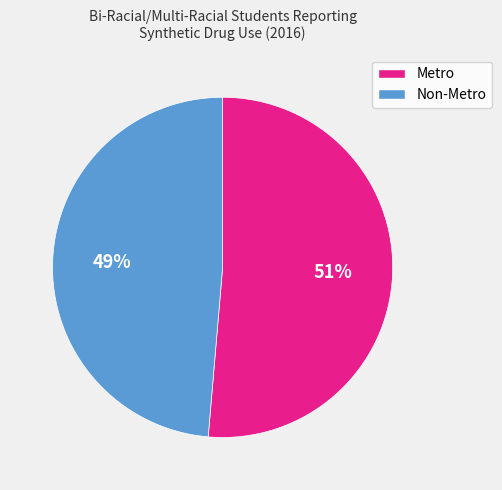

Which category accounts for the majority?

Metro